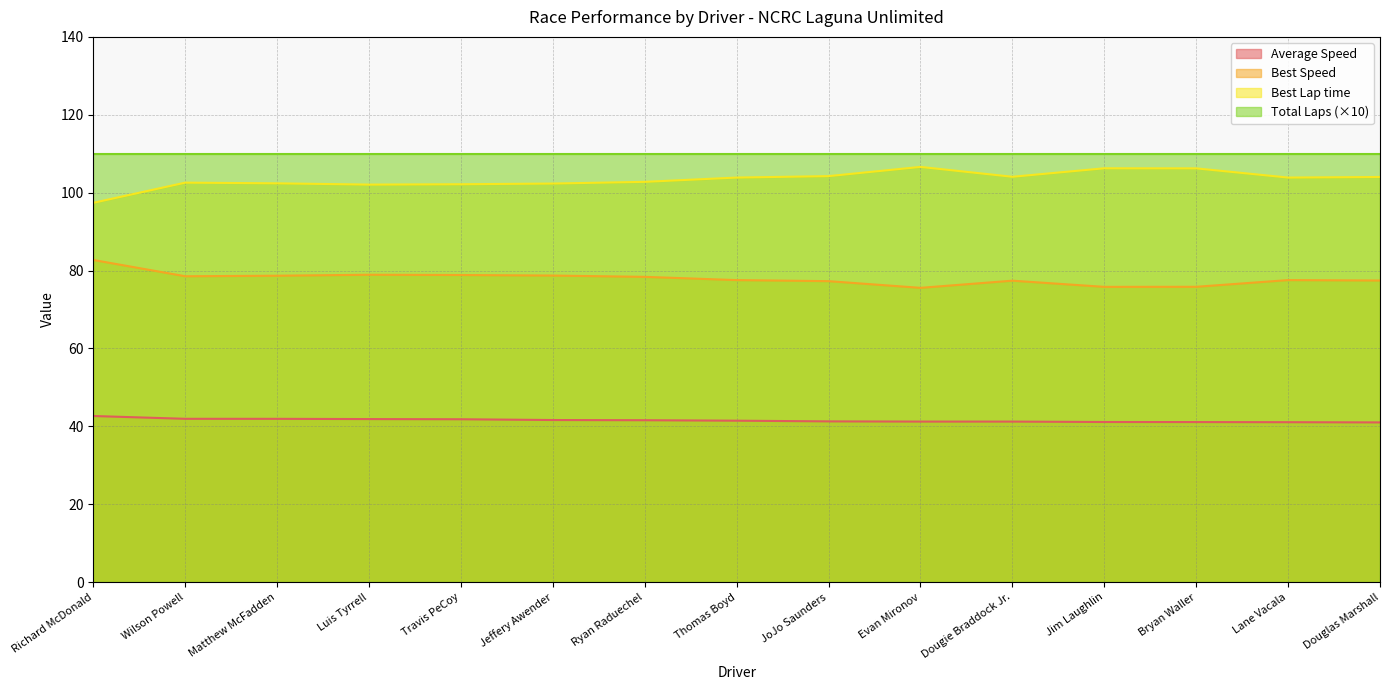

How many values in the Best Speed series exceed 77?

12